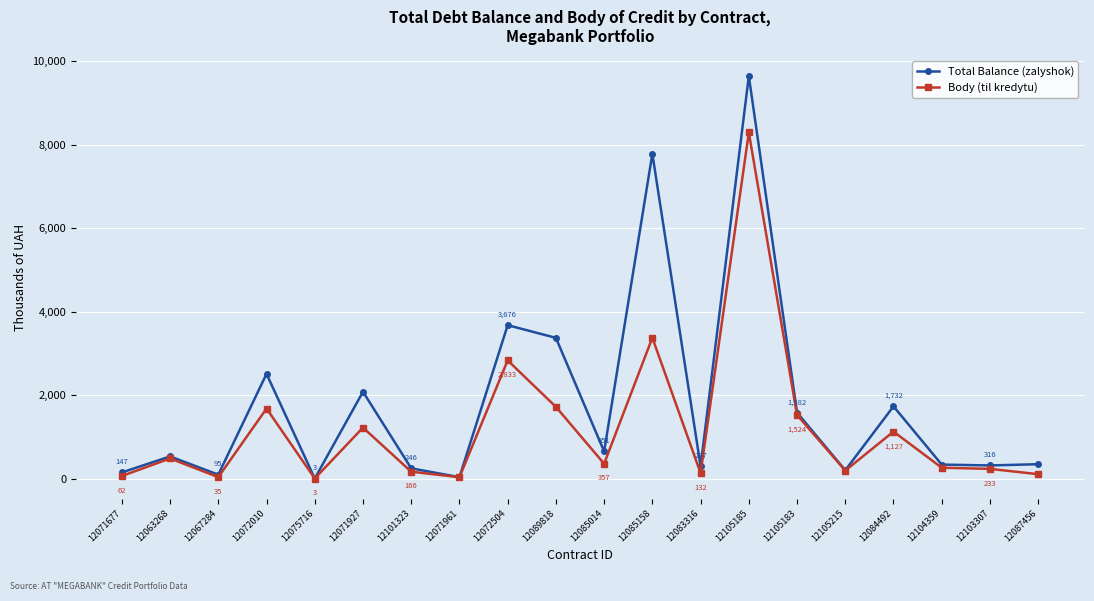

Does the chart have visible grid lines?

Yes